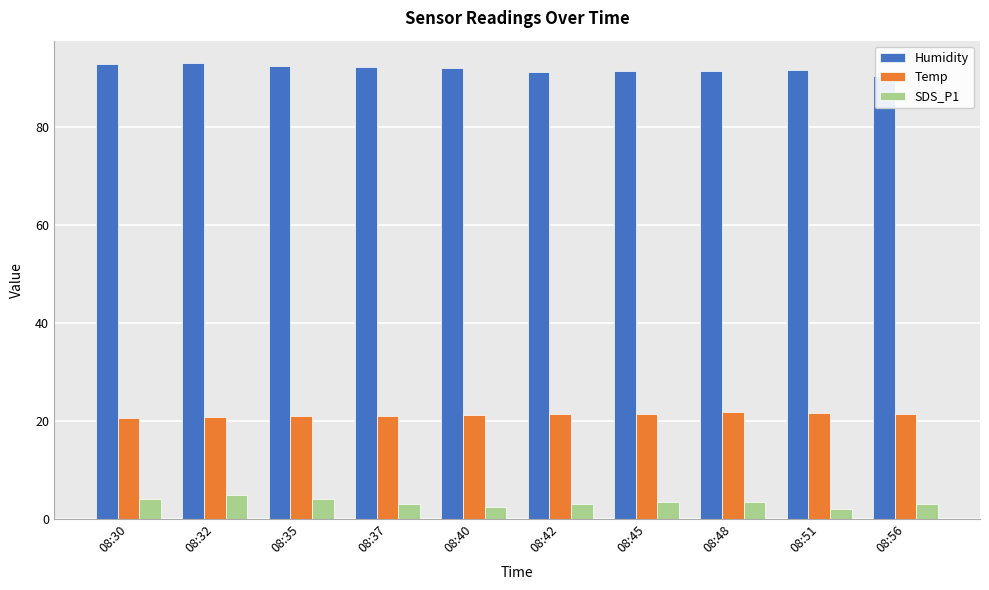

List the series in order of their peak value, lowest first.

SDS_P1, Temp, Humidity